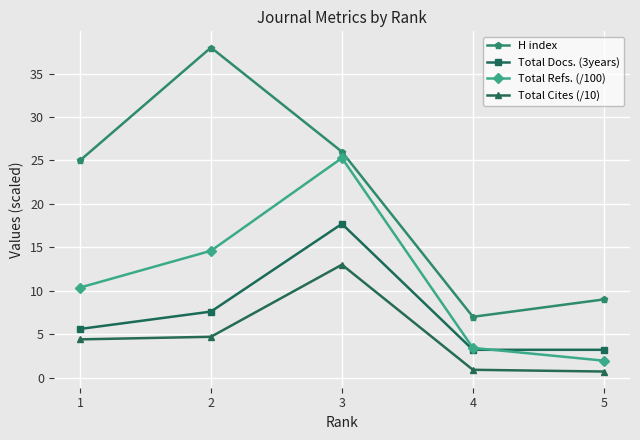

List the labels in order of H index value, smallest first.

4, 5, 1, 3, 2